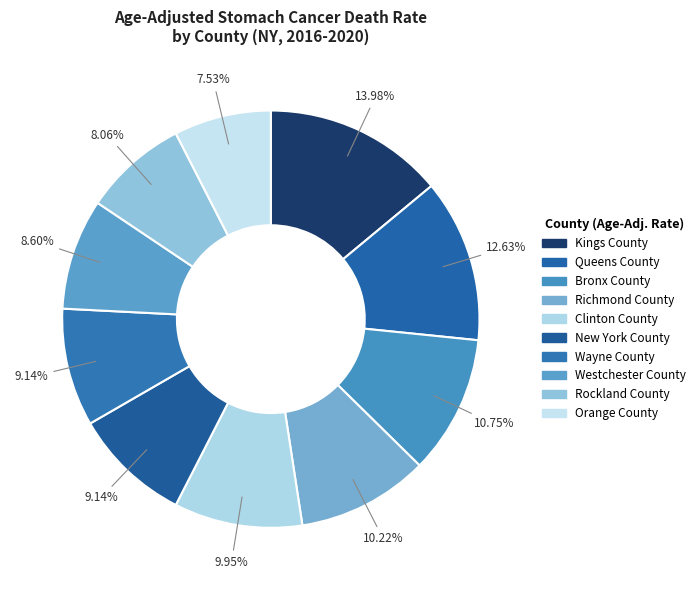

Rank the categories by value from lowest to highest.

Orange County, Rockland County, Westchester County, New York County, Wayne County, Clinton County, Richmond County, Bronx County, Queens County, Kings County